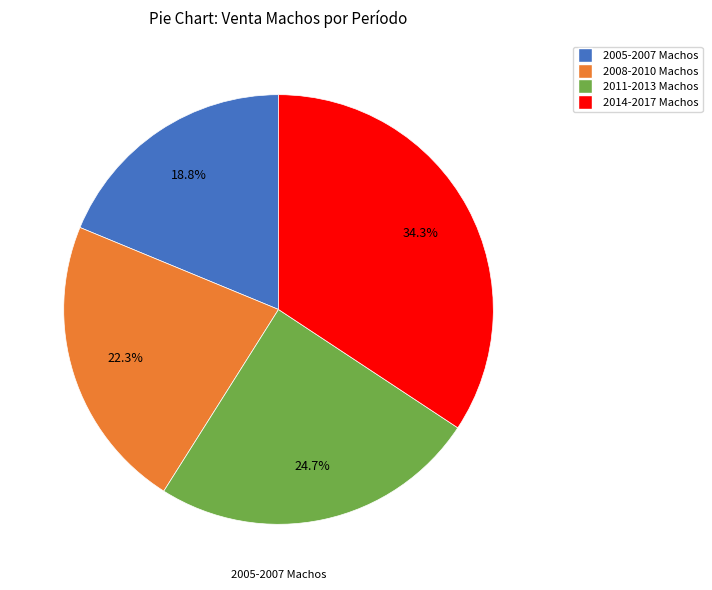

Is there any slice that represents more than half of the pie?

No